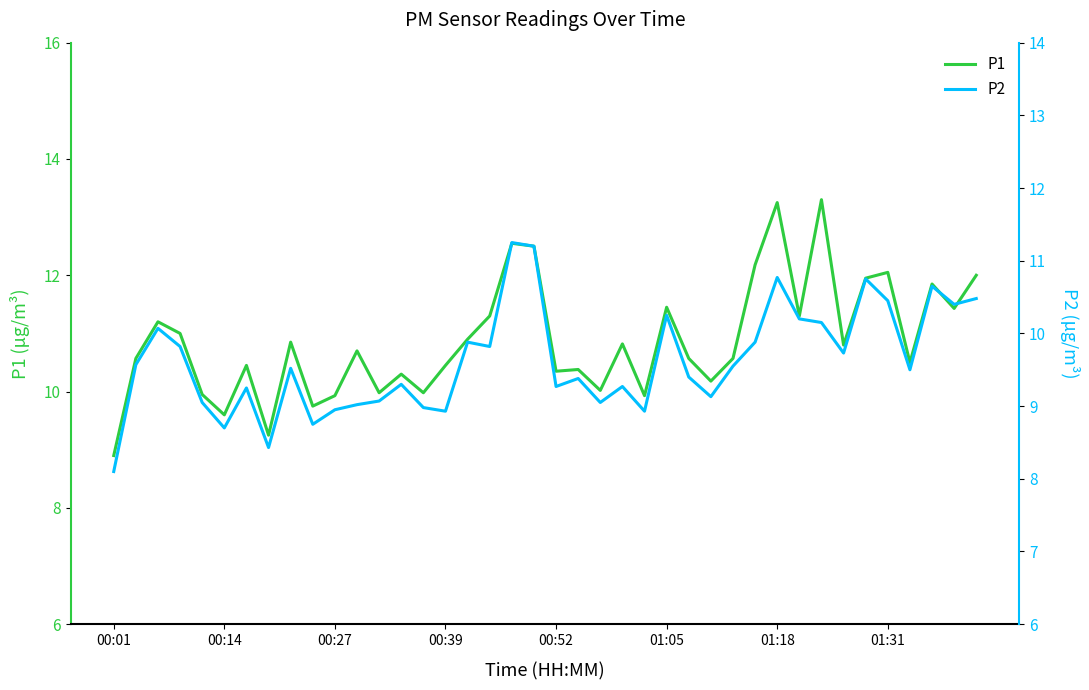

What is the highest value of the P1 series?

13.3